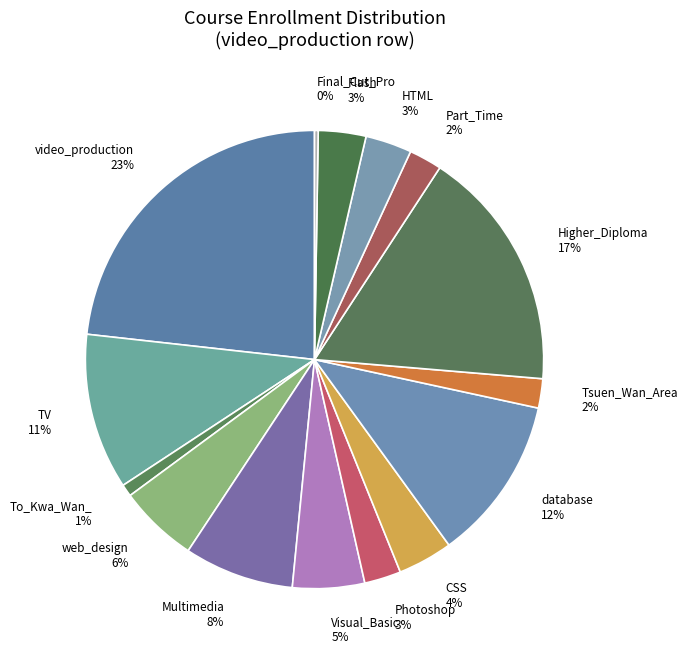

To the nearest percent, what is the average slice percentage?

7%